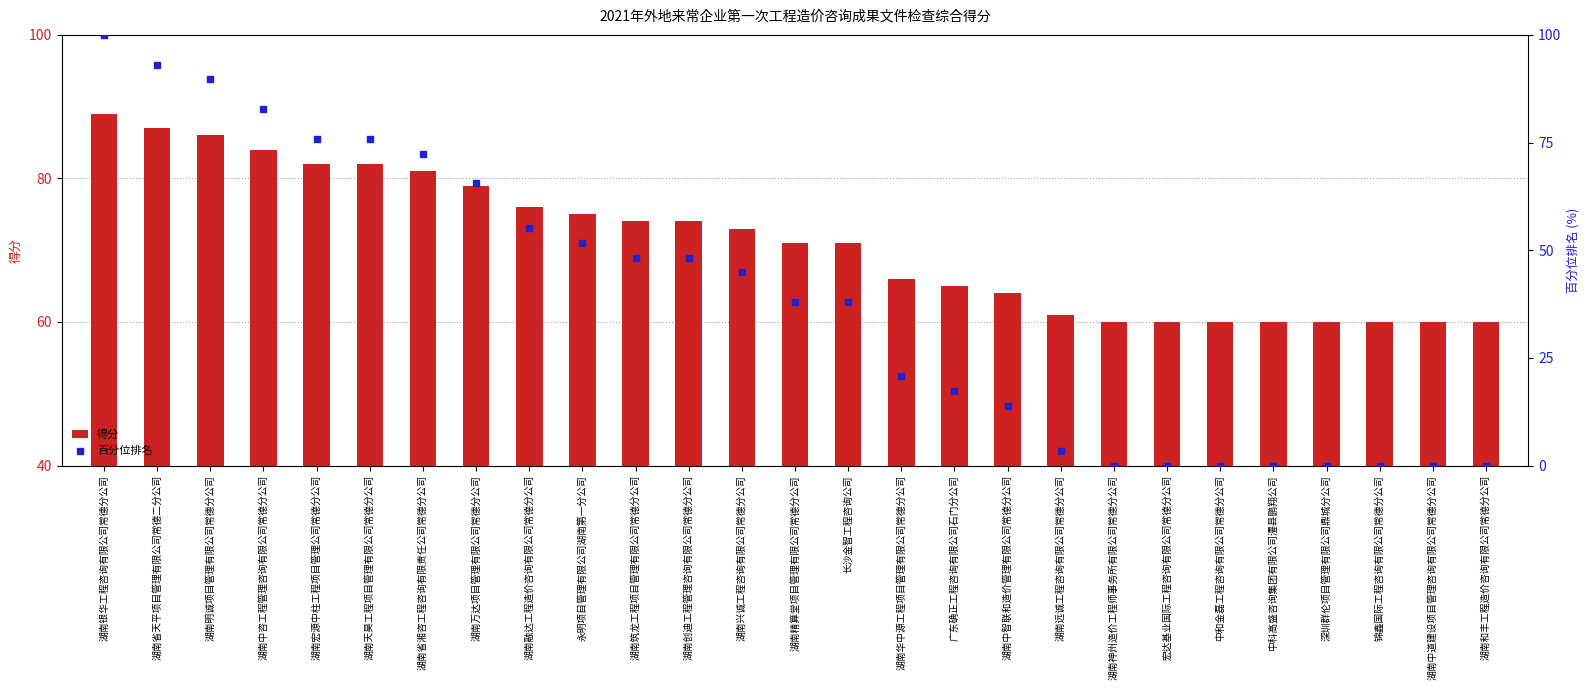

What are all the series names shown in the legend?

得分, 百分位排名